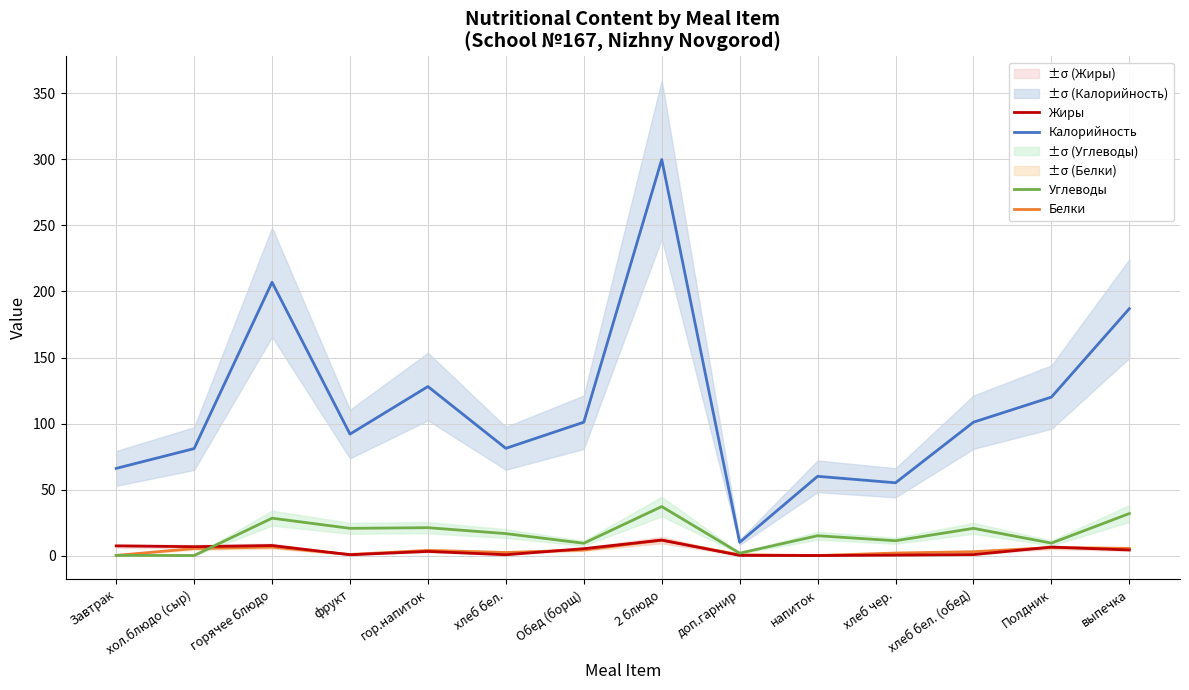

How many values in Углеводы are above zero?

13